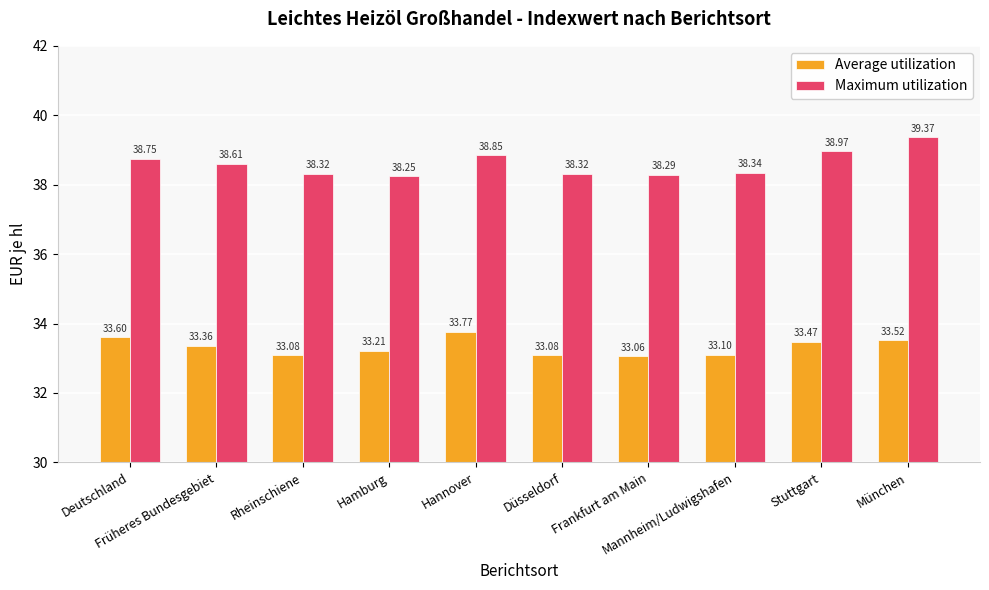

List the series in order of their peak value, highest first.

Maximum utilization, Average utilization